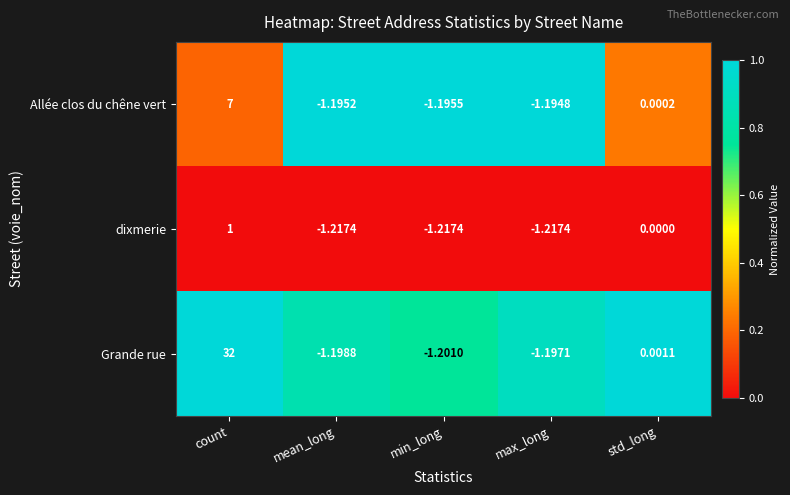

At which label is Grande rue closest to 15?

std_long